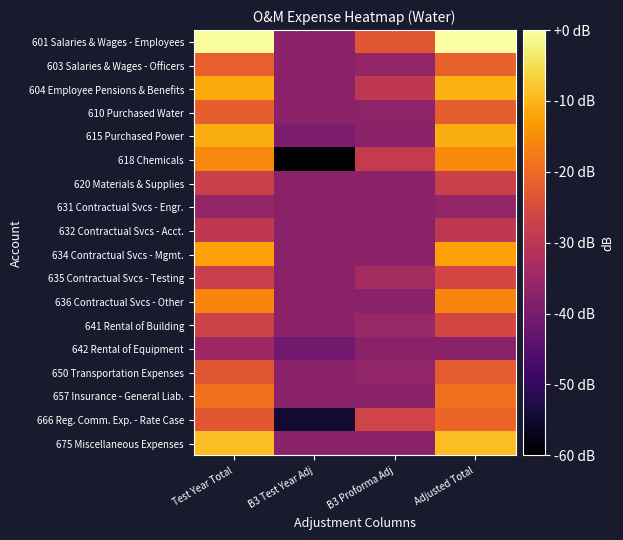

Which series has the largest total across all categories?

601 Salaries & Wages - Employees